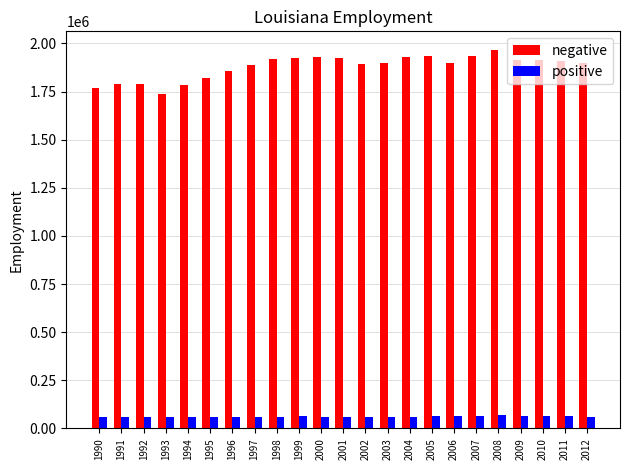

What is the difference between the highest and lowest values at 1994?

1726884